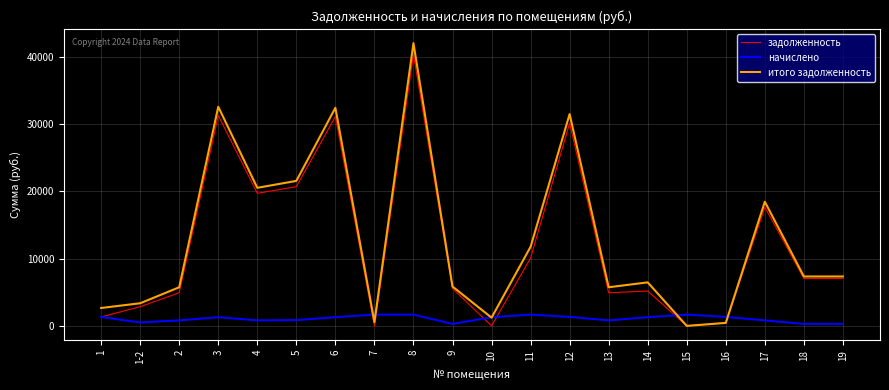

What are all the series names shown in the legend?

задолженность, начислено, итого задолженность